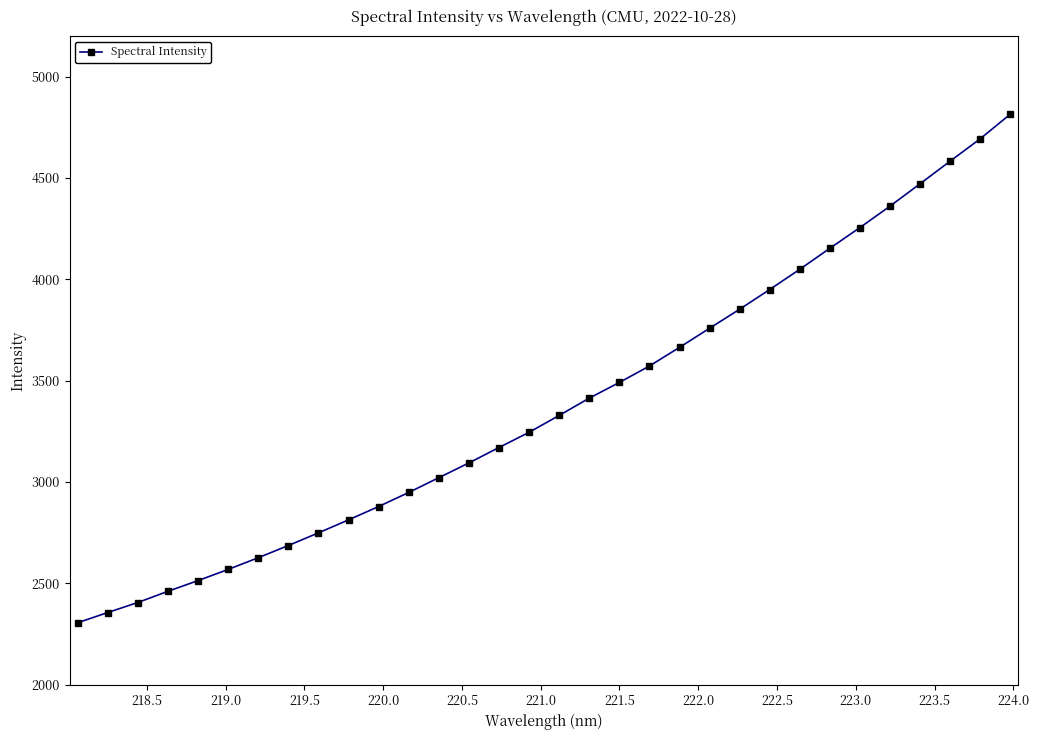

What is the sum of all values?

108256.9